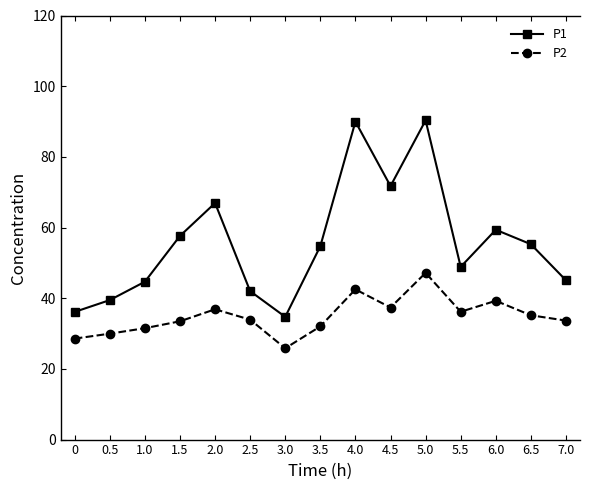

What is the value of the P1 point at the 15th from the left?

45.1